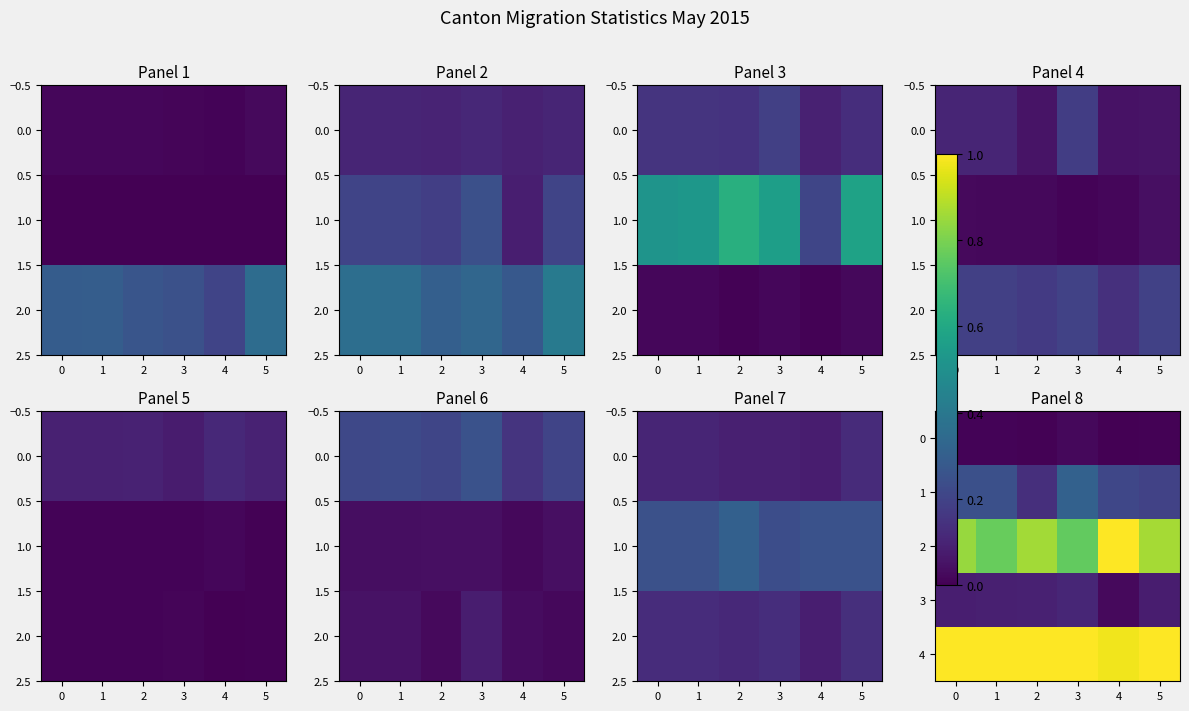

What is the total value across all series at 4?

2.2